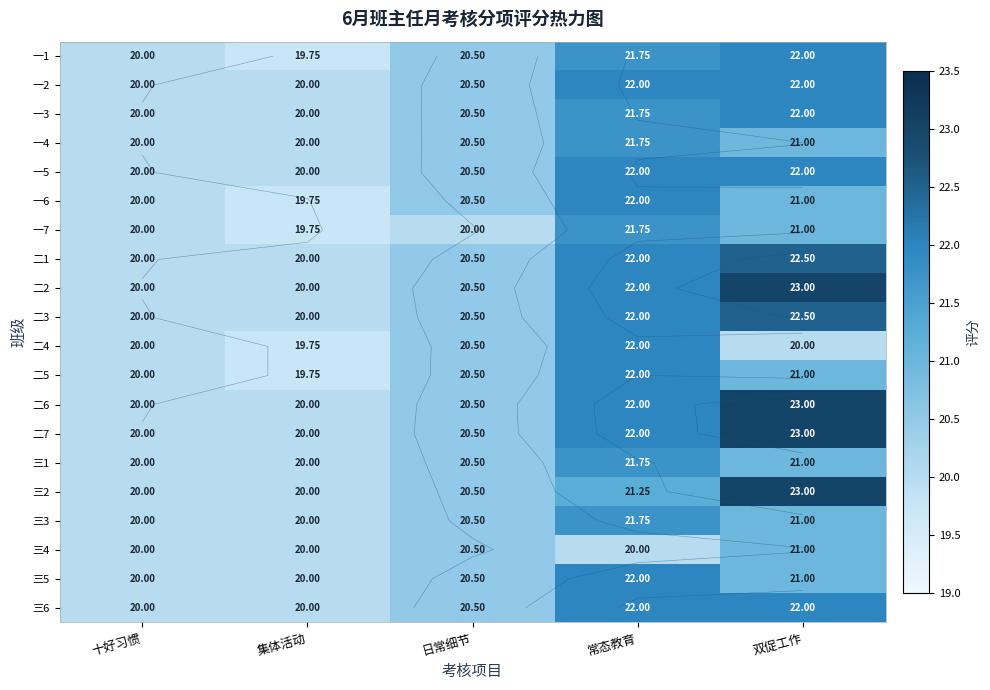

Between 常态教育 and 集体活动, which is larger?

常态教育